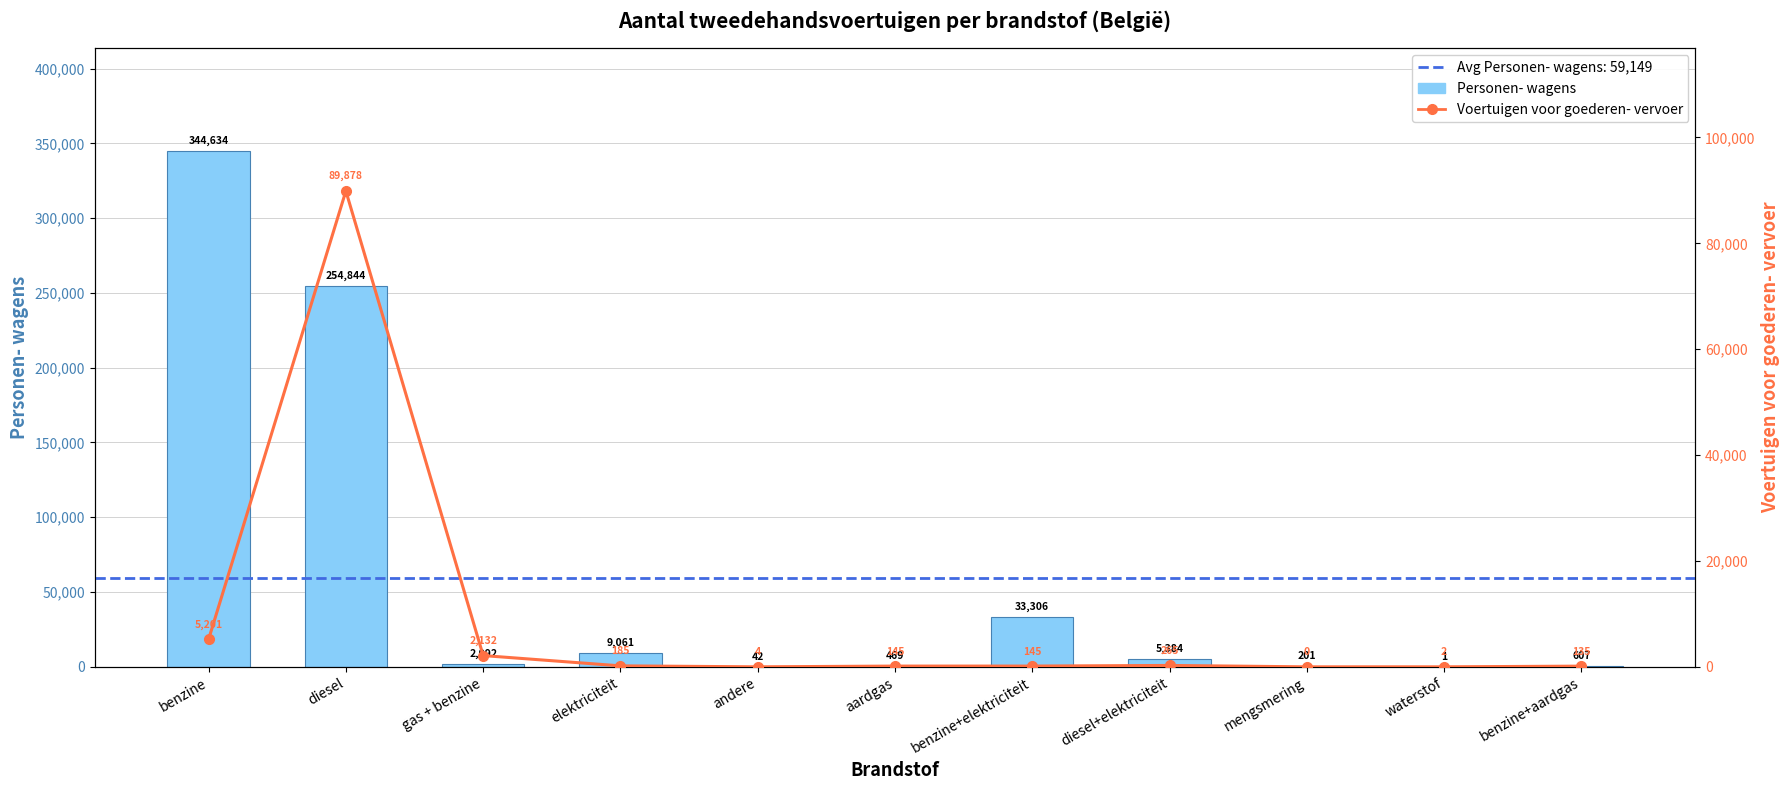

List the series in order of their peak value, lowest first.

Voertuigen voor goederen- vervoer, Personen- wagens